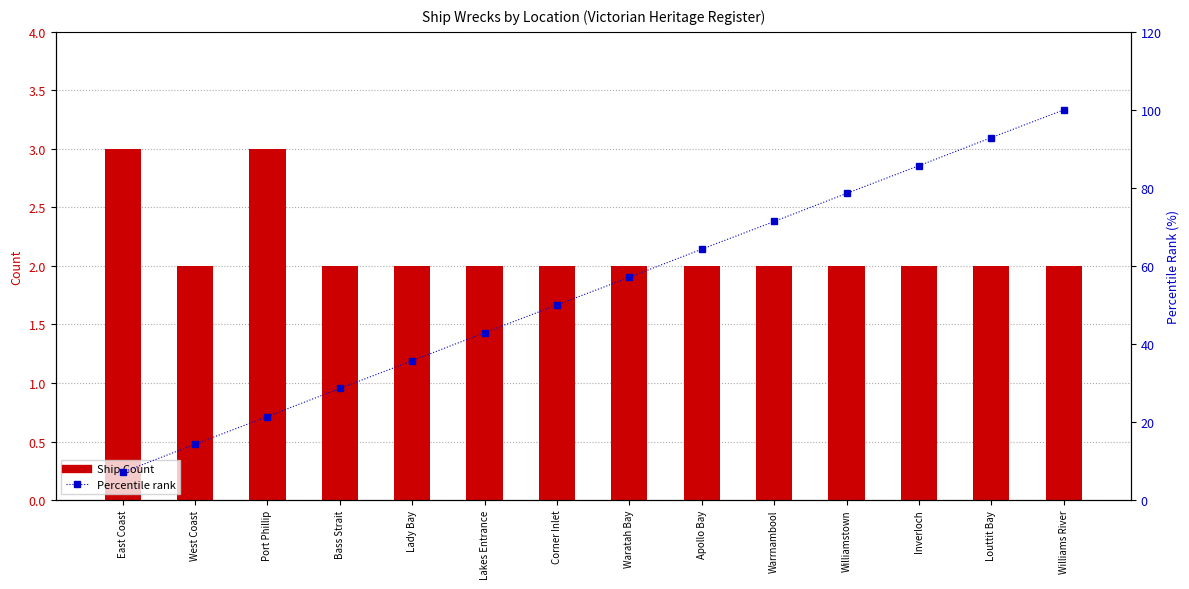

Which label corresponds to the largest value in the chart?

Williams River